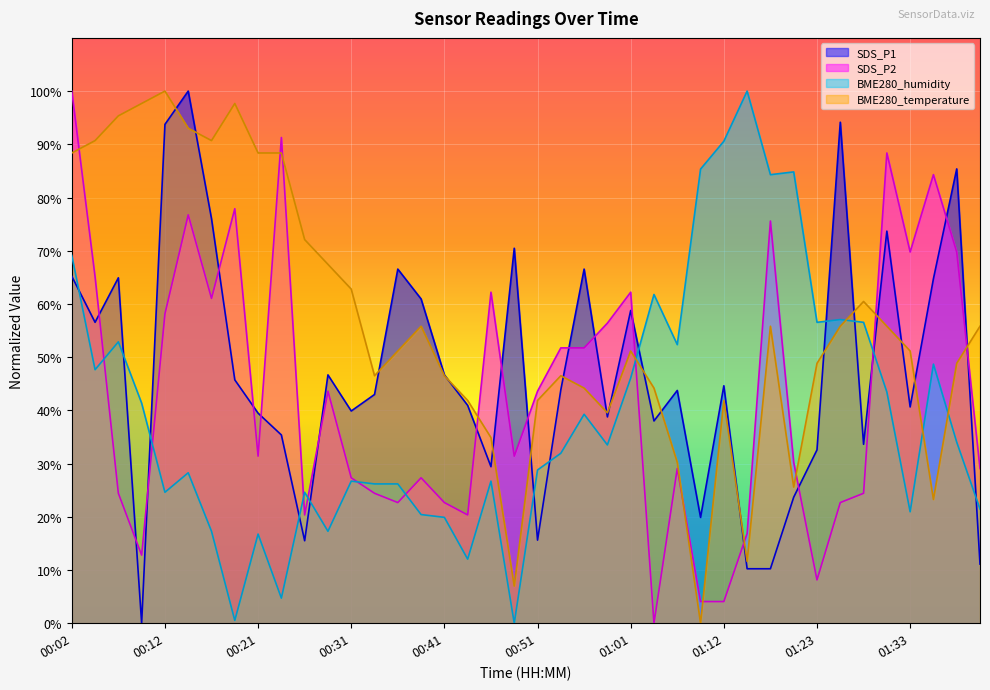

What is the approximate value of BME280_humidity at 00:14?

28.3